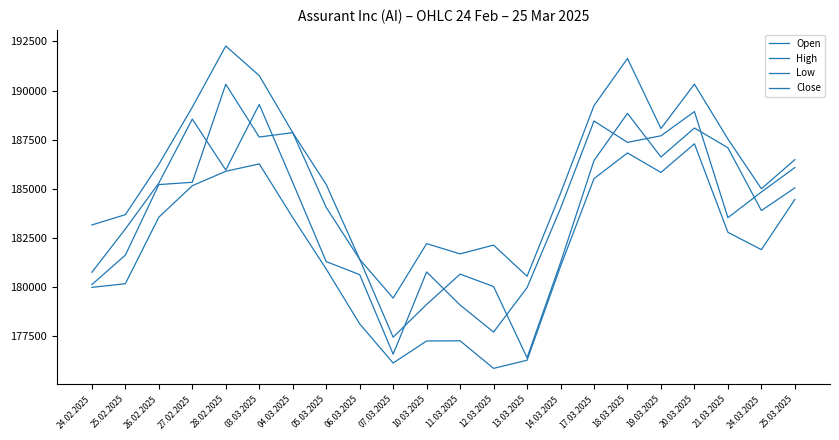

What is the minimum value for Open?

176418